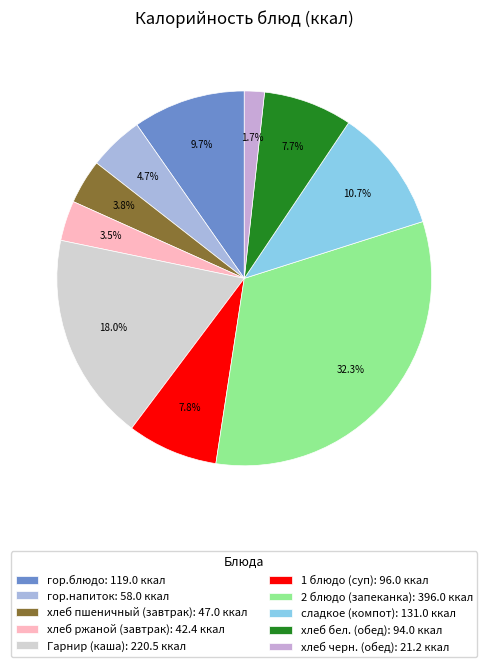

Rank the categories by value from highest to lowest.

2 блюдо (запеканка), Гарнир (каша), сладкое (компот), гор.блюдо, 1 блюдо (суп), хлеб бел. (обед), гор.напиток, хлеб пшеничный (завтрак), хлеб ржаной (завтрак), хлеб черн. (обед)